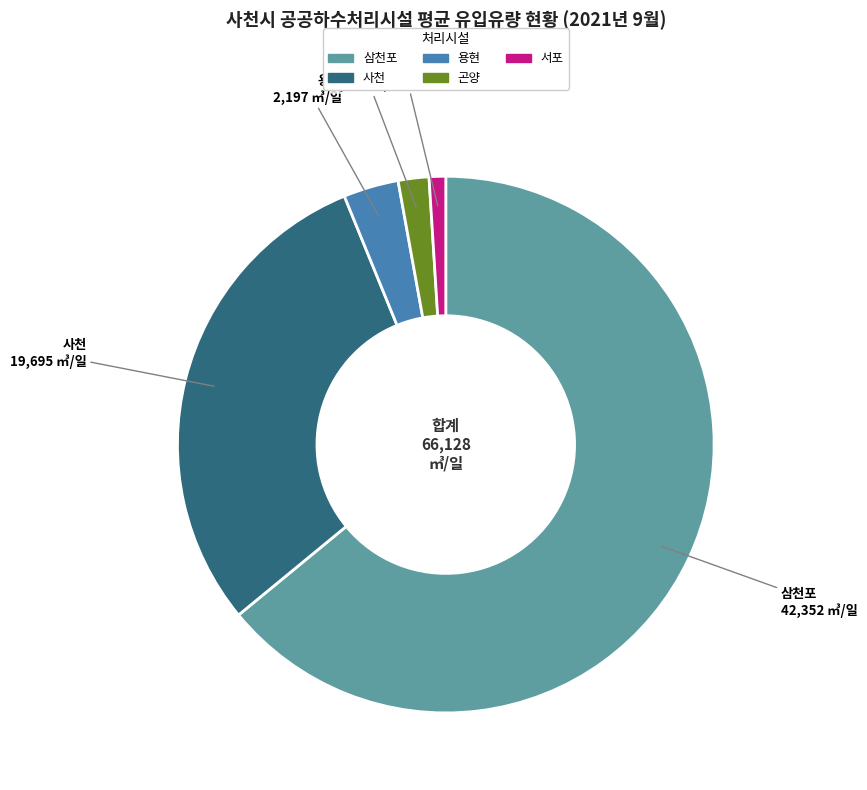

Which category has the smallest portion of the pie?

서포